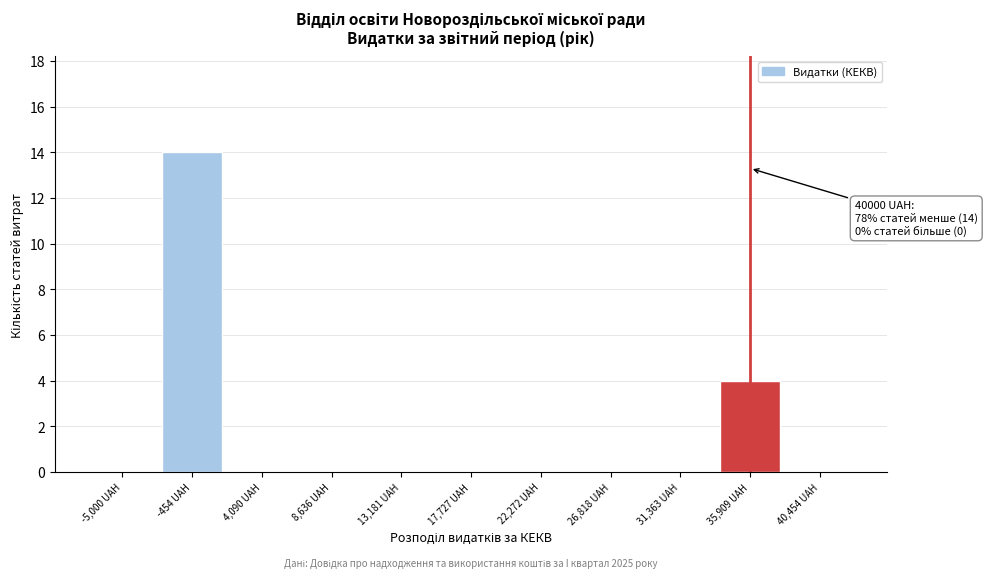

Reading right to left, transcribe all the data shown in this chart.

40,454 UAH=0	35,909 UAH=4	31,363 UAH=0	26,818 UAH=0	22,272 UAH=0	17,727 UAH=0	13,181 UAH=0	8,636 UAH=0	4,090 UAH=0	-454 UAH=14	-5,000 UAH=0